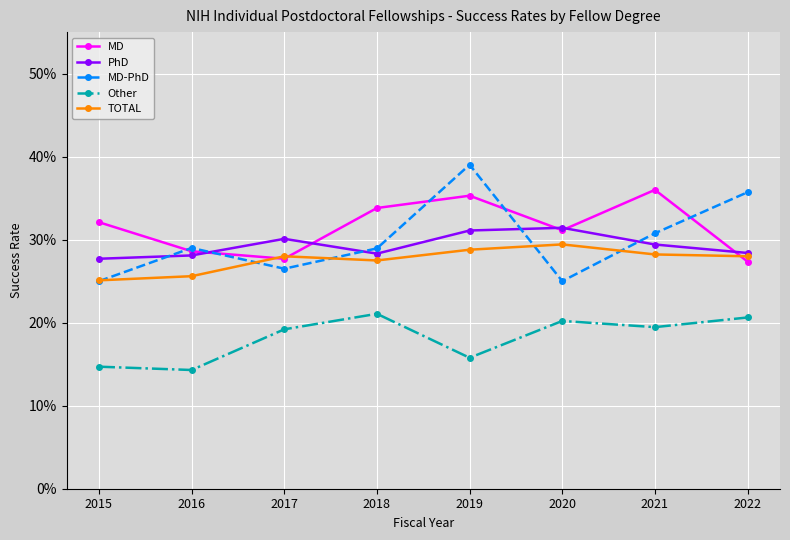

Which series changed the most between 2016 and 2018?

Other